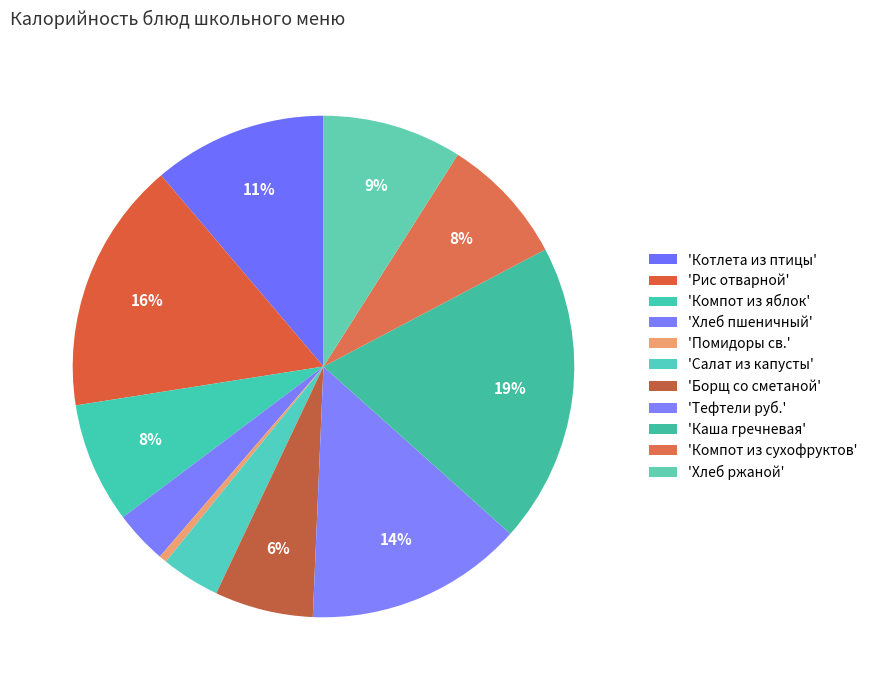

What is the smallest slice in the pie chart?

Помидоры св.